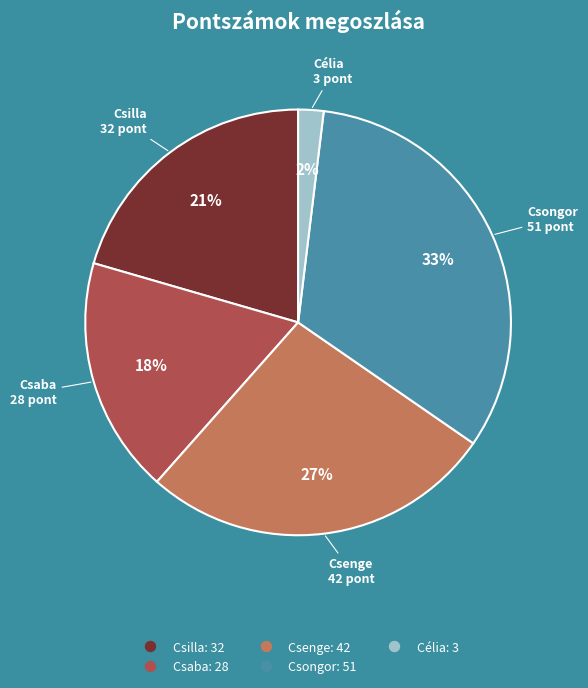

Does any single category account for the majority?

No